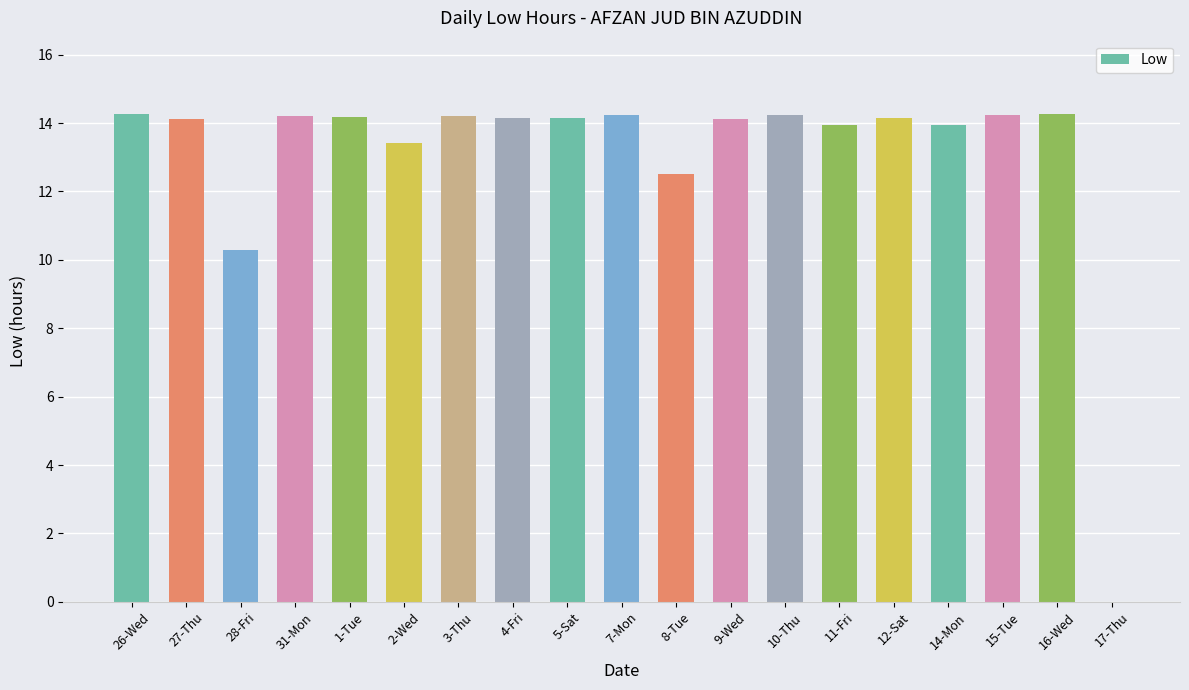

Does the chart contain stacked bars?

No